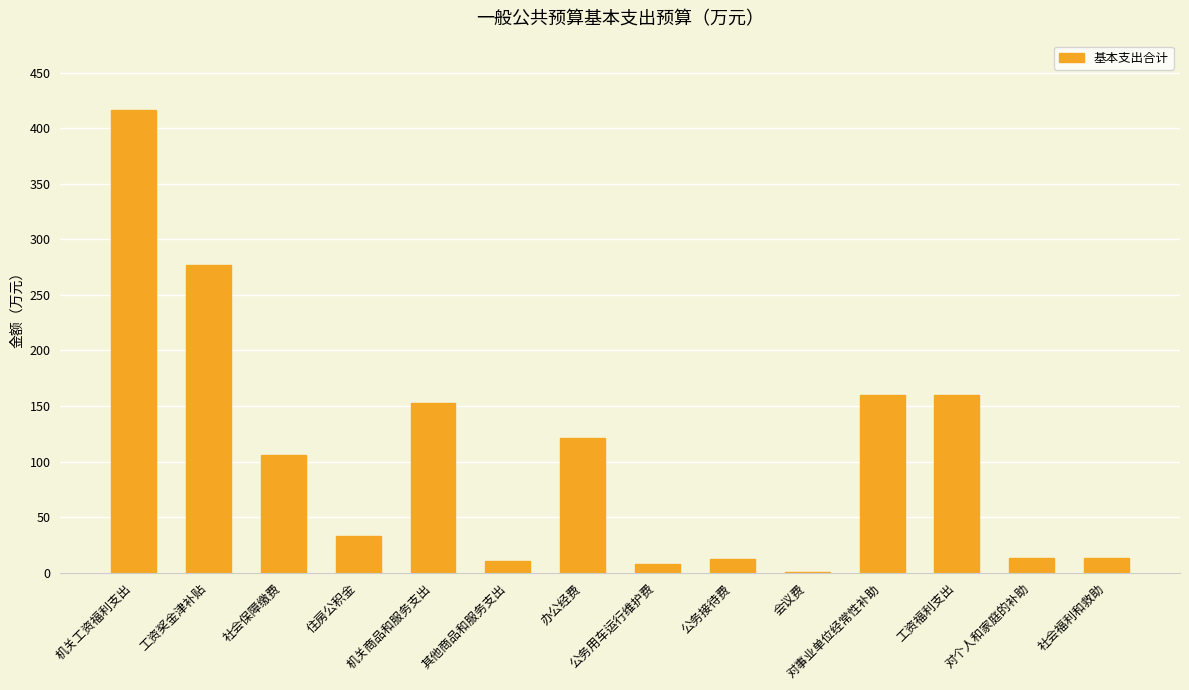

What is the maximum value shown in the chart?

416.3